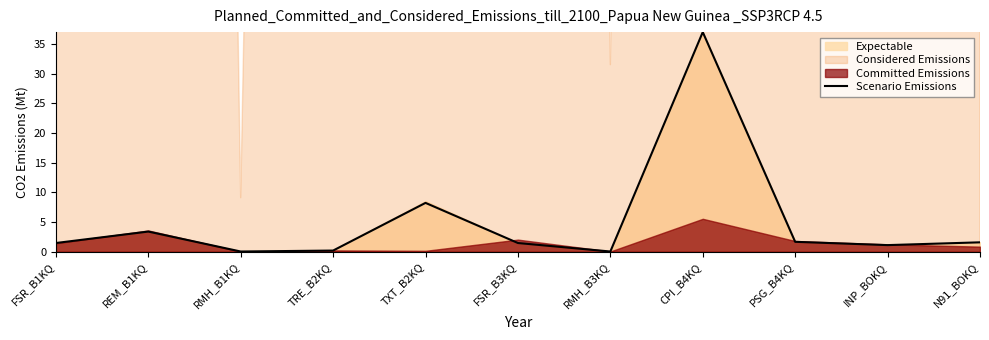

The value at REM_B1KQ is 0.7. True or false?

False